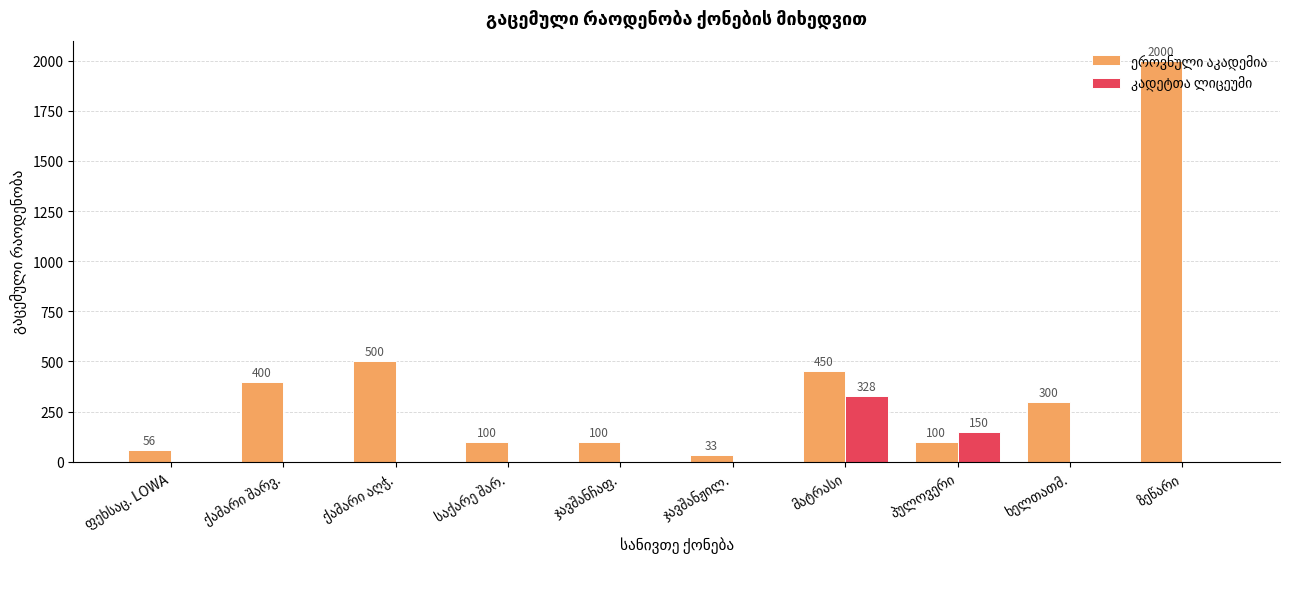

What is the greatest value displayed?

2000